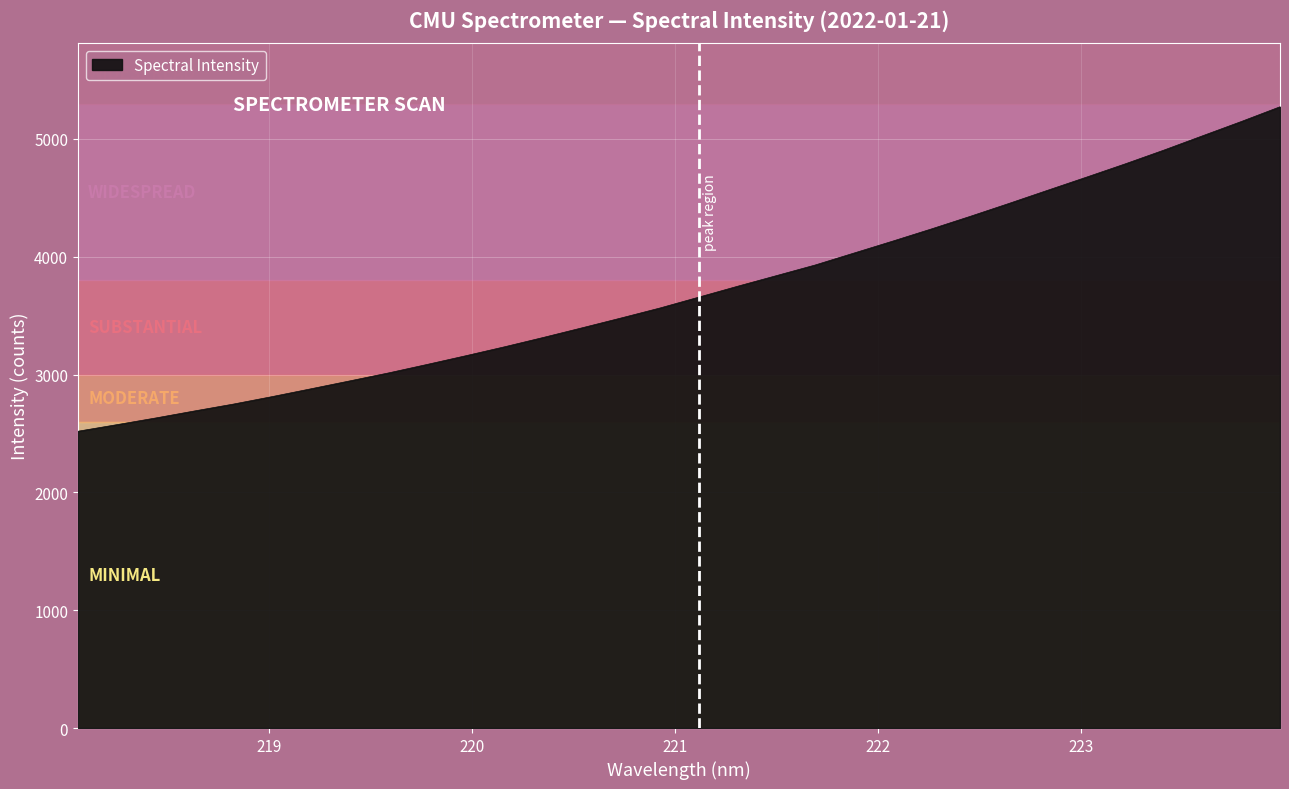

What is the difference between the maximum and minimum values?

2753.7